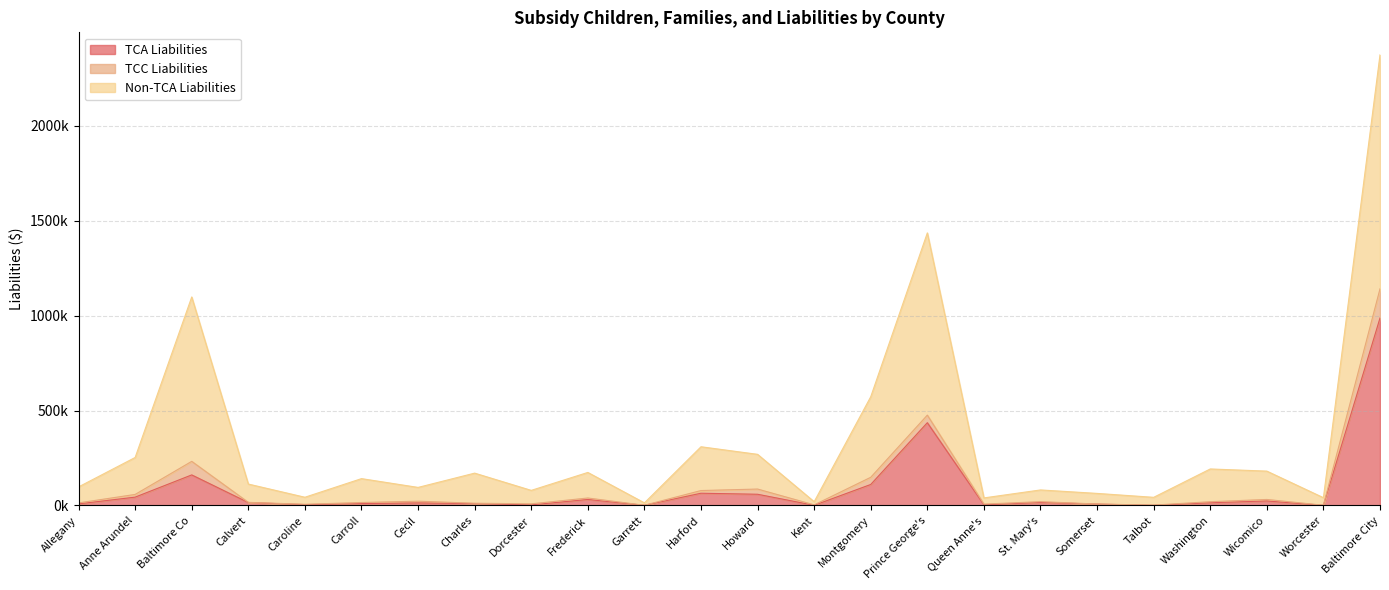

What value does the Non-TCA Liabilities series have at Wicomico?

180997.9